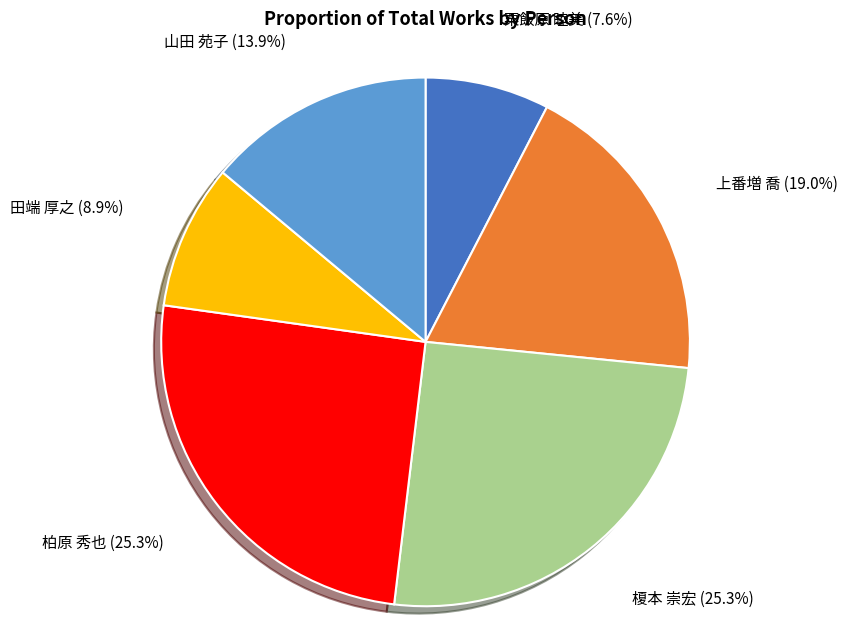

Does 田端 厚之 represent more than half of the total?

No